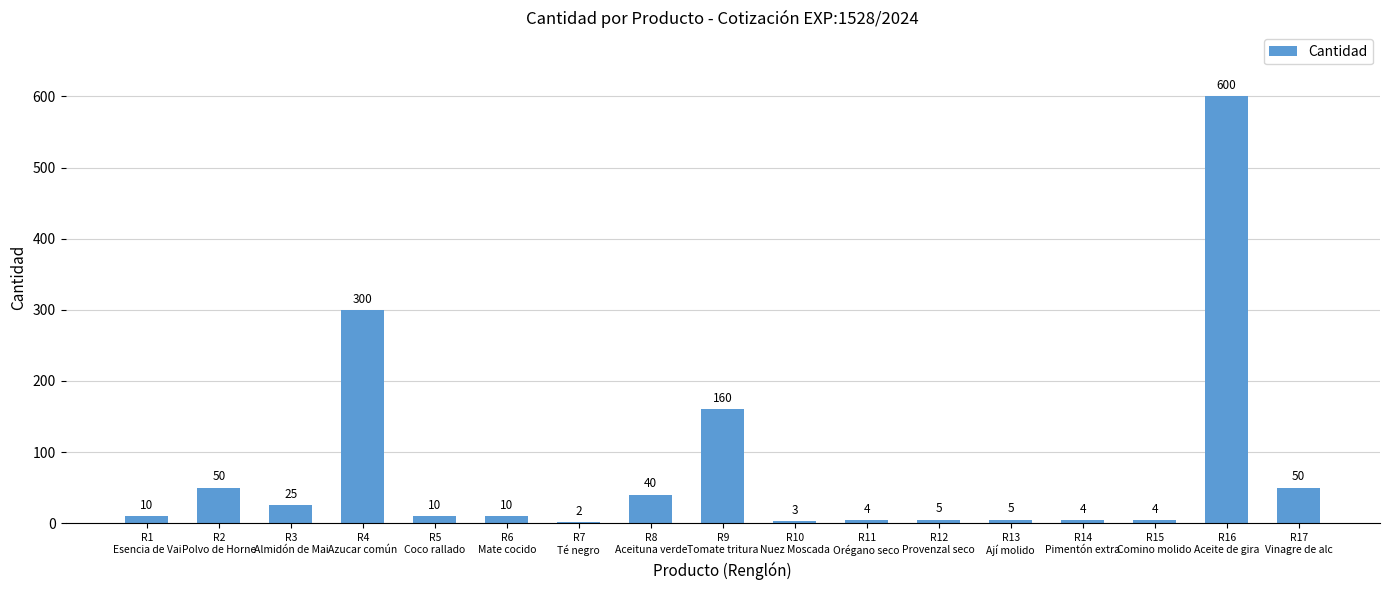

What is the maximum value shown in the chart?

600